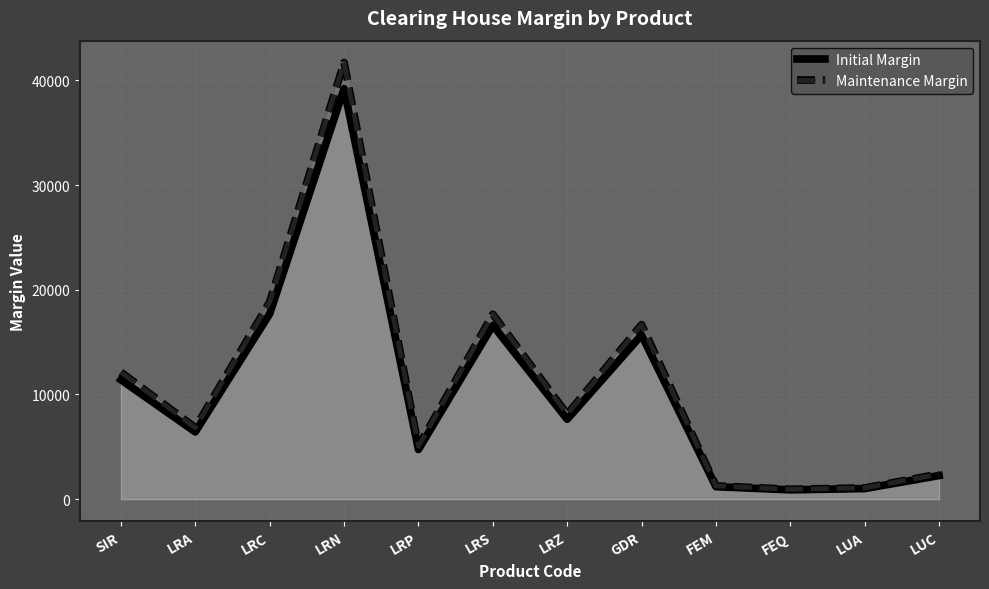

What is the sum of the Maintenance Margin values at FEQ and FEM?

2208